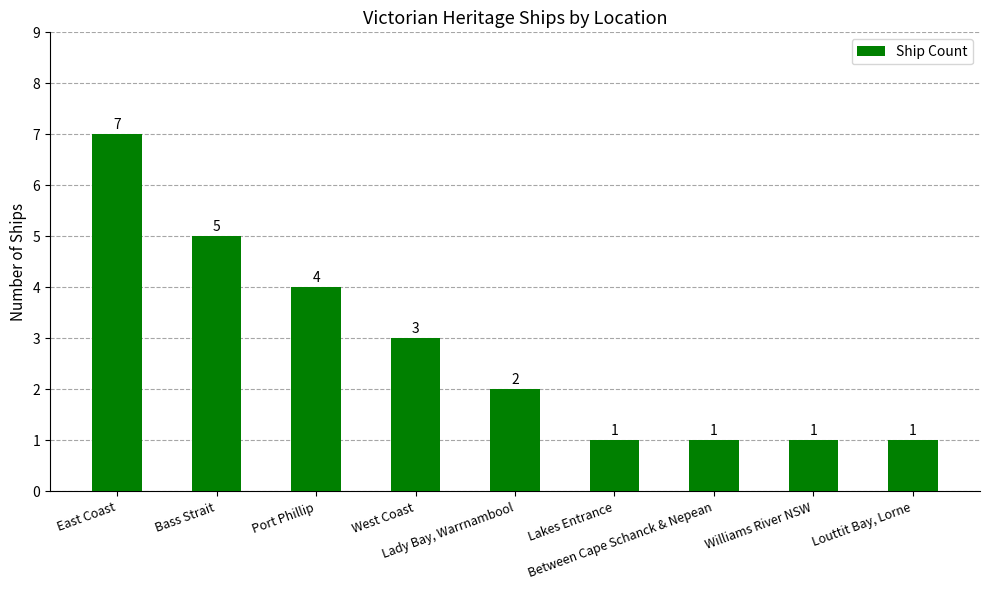

Reading left to right, what are all the values shown in this chart?

7	5	4	3	2	1	1	1	1